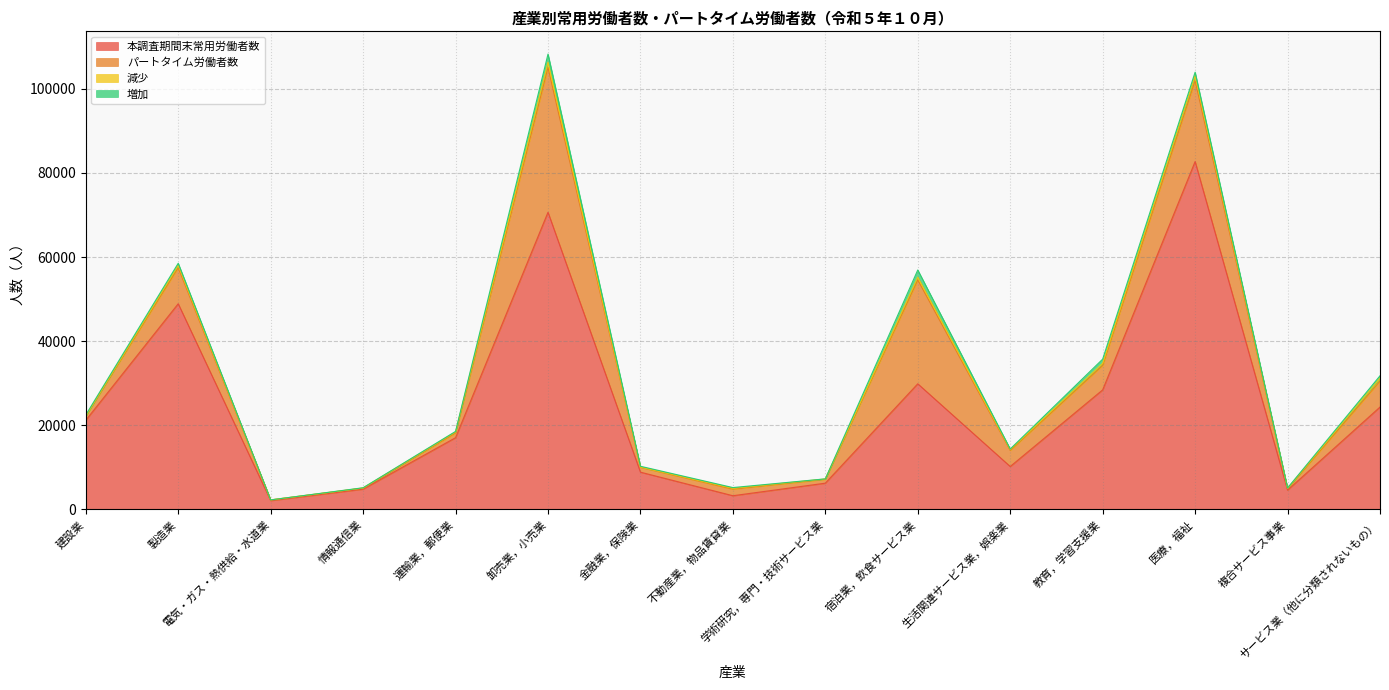

The 本調査期間末常用労働者数 series shows 1399 at 電気・ガス・熱供給・水道業. True or false?

False